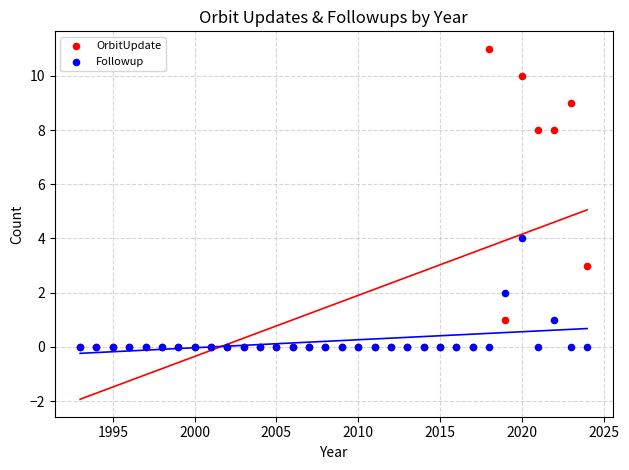

What are all the series names shown in the legend?

OrbitUpdate, Followup